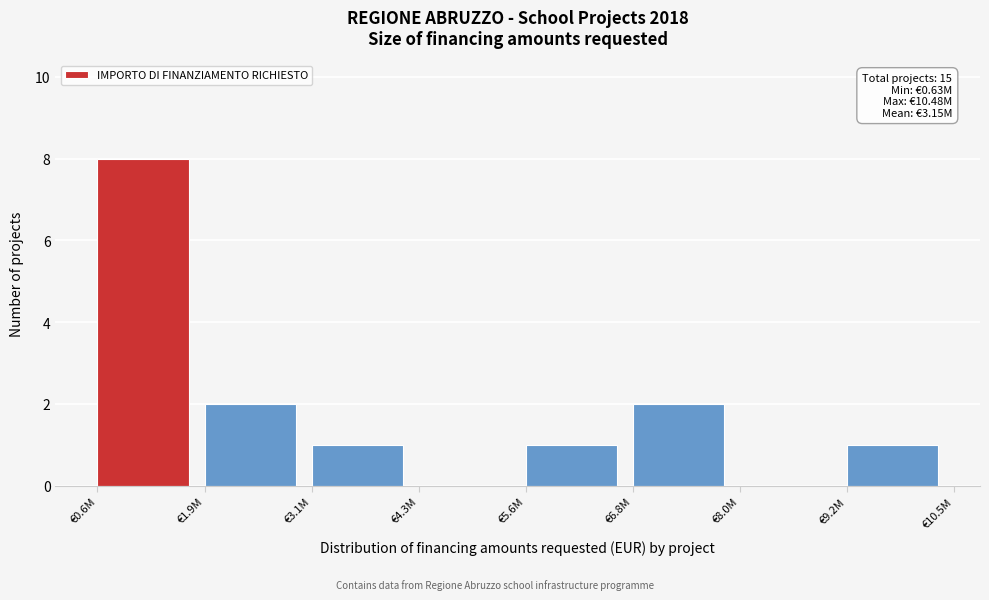

Reading right to left, list all the values displayed in this chart.

€9.2M=1	€8.0M=0	€6.8M=2	€5.6M=1	€4.3M=0	€3.1M=1	€1.9M=2	€0.6M=8